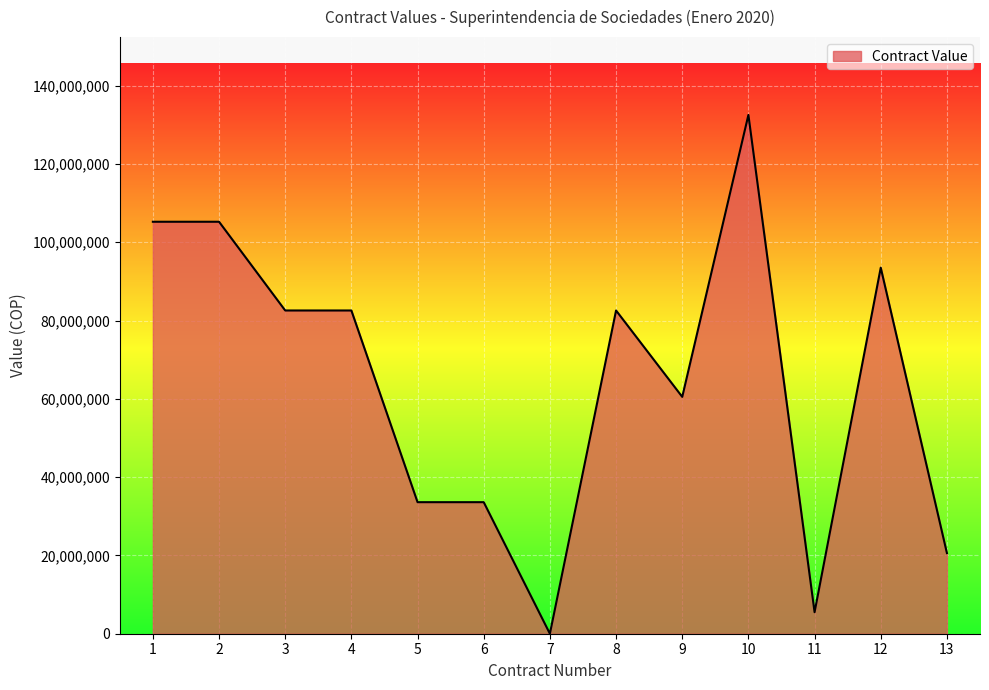

True or false: the data has more than 2 interior local peaks.

True